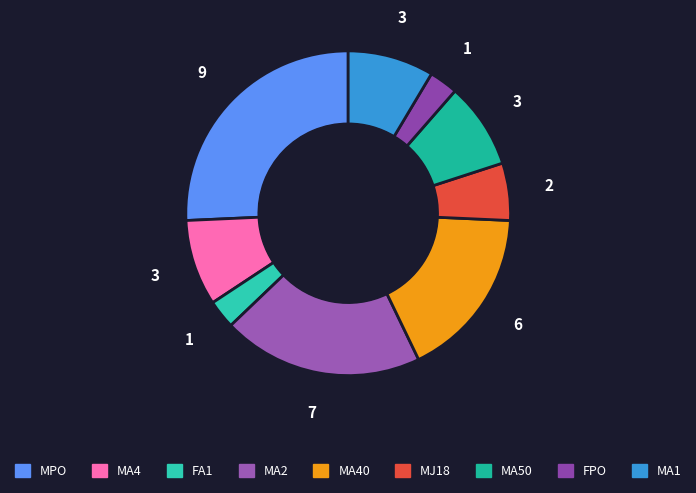

How many slices are in this pie chart?

9